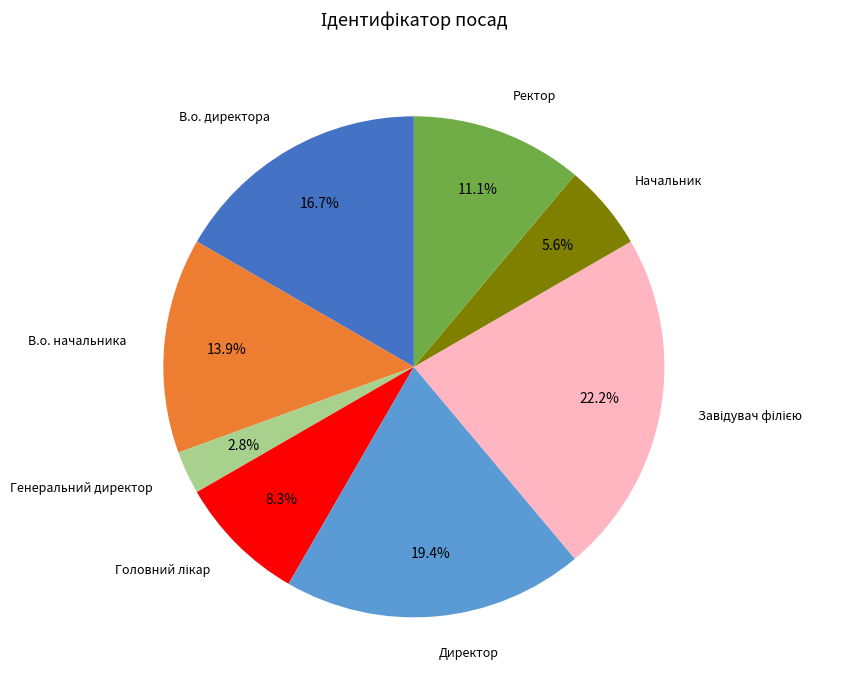

Approximately how many times larger is the value at В.о. начальника compared to Генеральний директор?

5.0